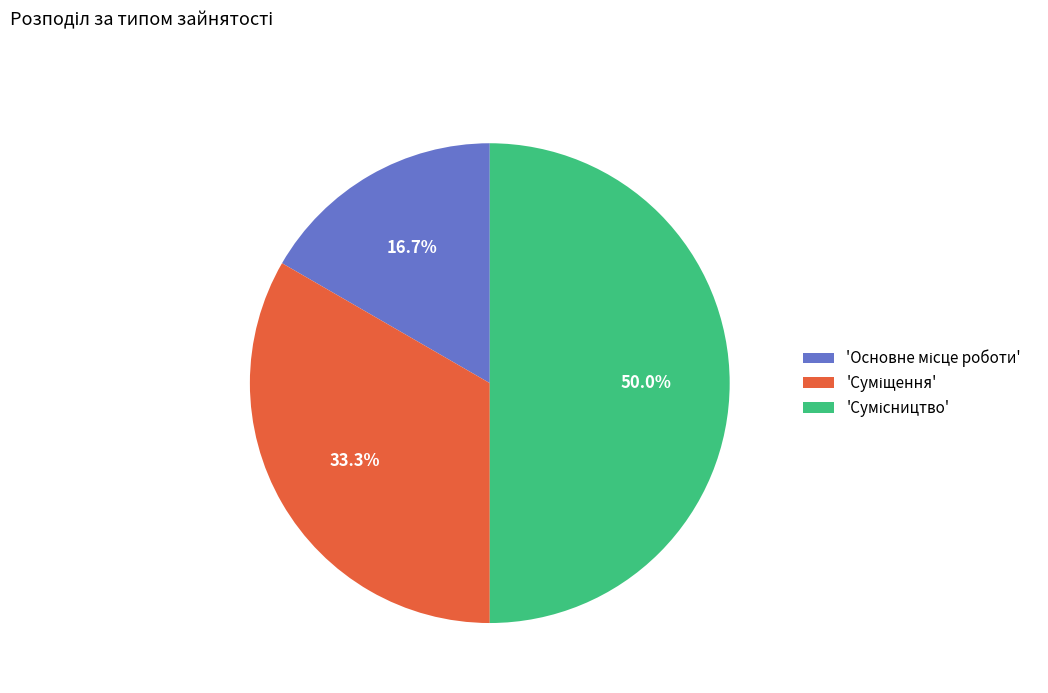

Count the number of slices in the pie.

3